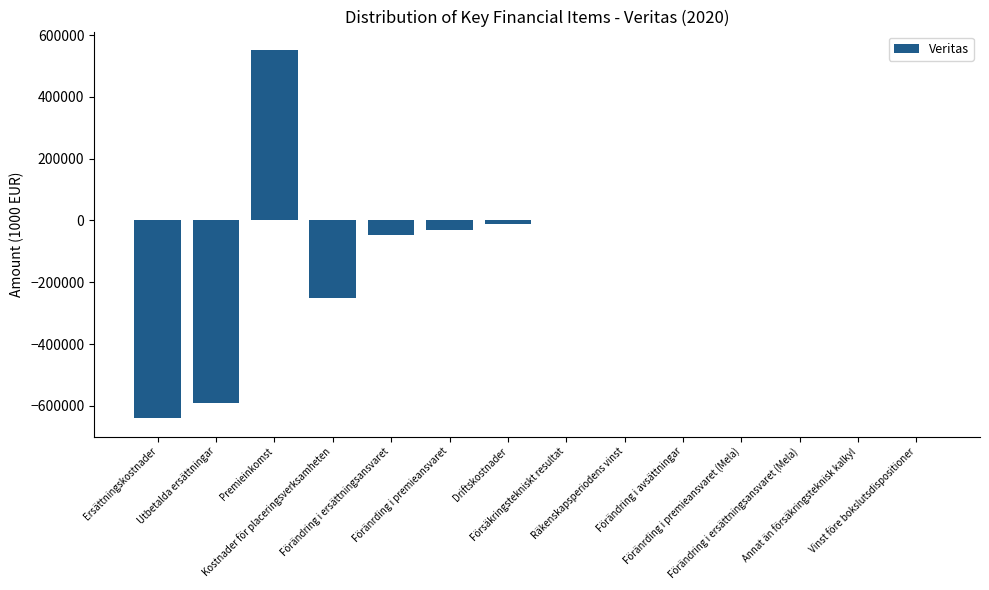

What is the maximum value shown in the chart?

551612.0